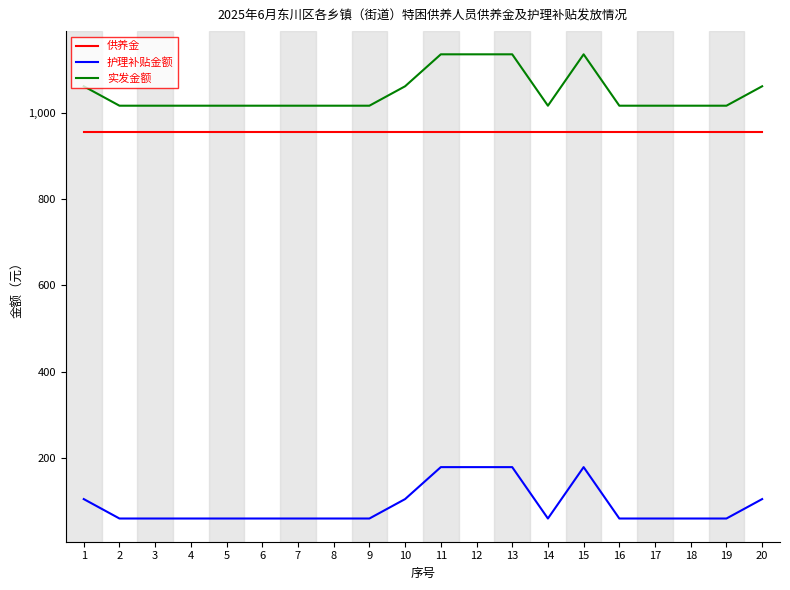

What is the difference between the highest and lowest values at 5?

956